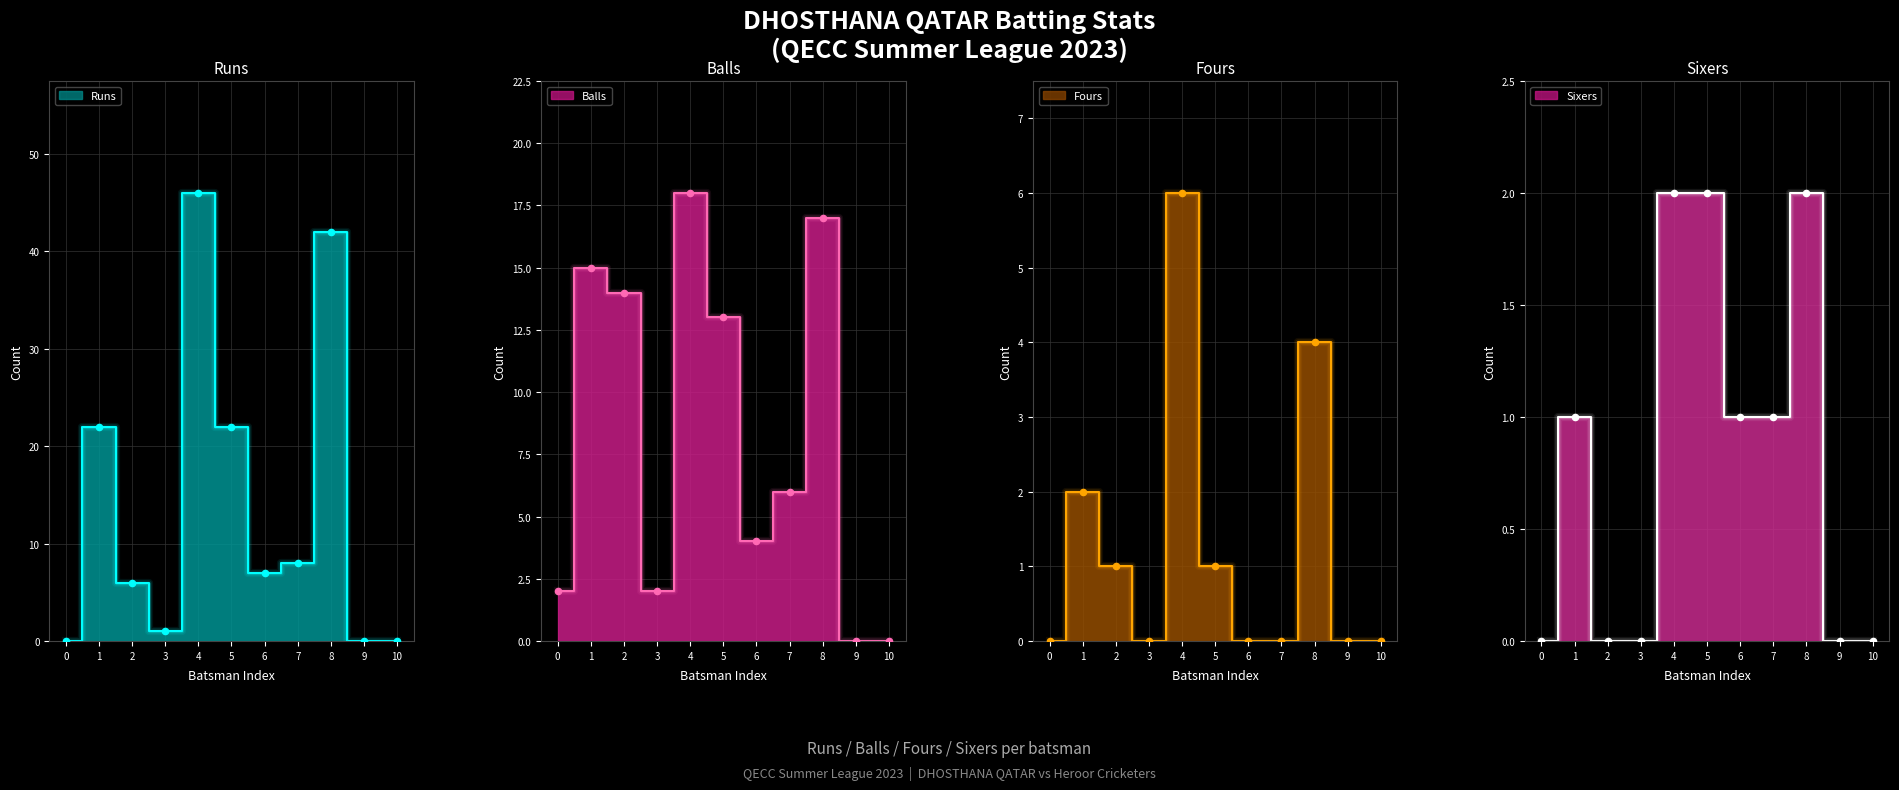

At how many categories does at least one series exceed 36?

2